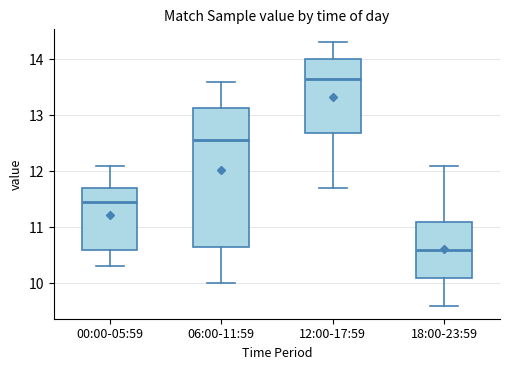

Which box is the tallest, from its lower edge to its upper edge?

06:00-11:59